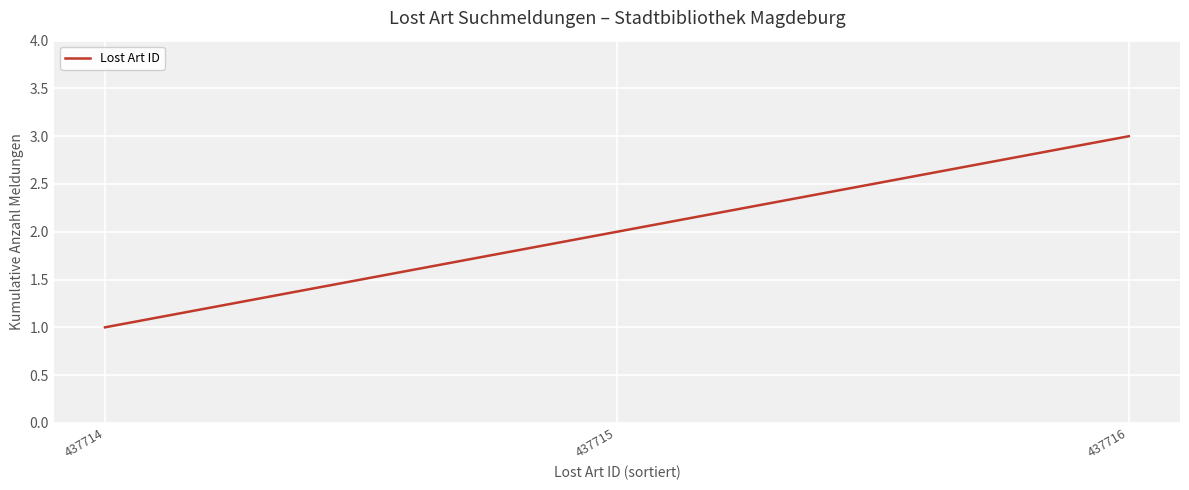

Reading right to left, transcribe all the data shown in this chart.

3	2	1